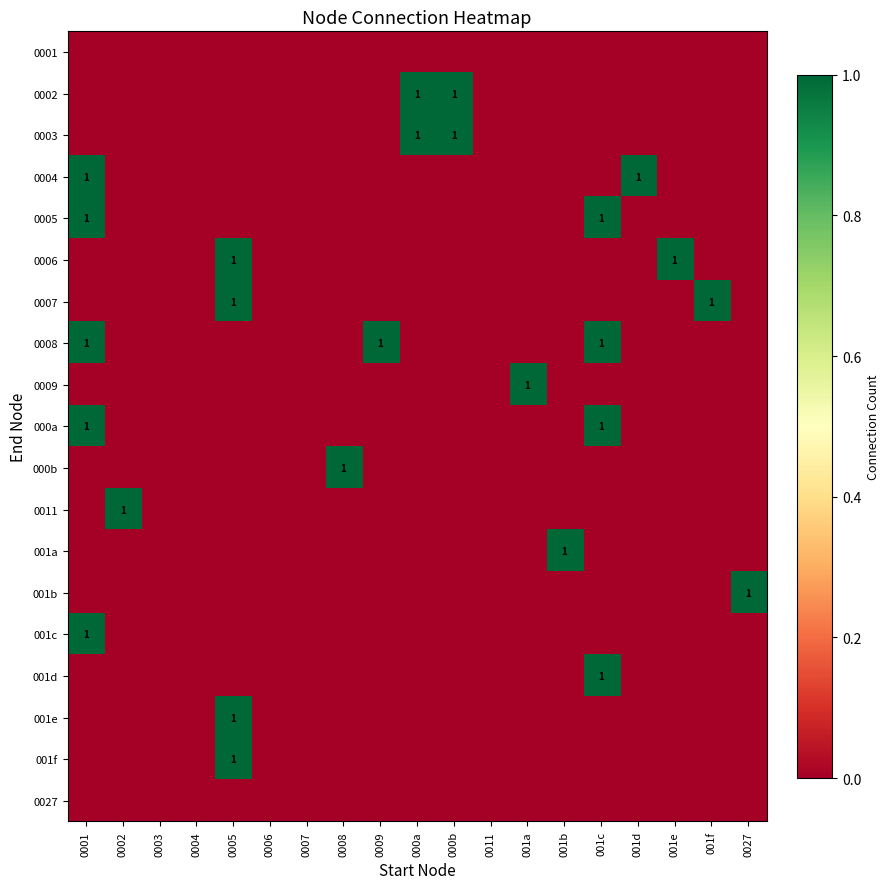

Which category has the highest value in the 0005 series?

0001